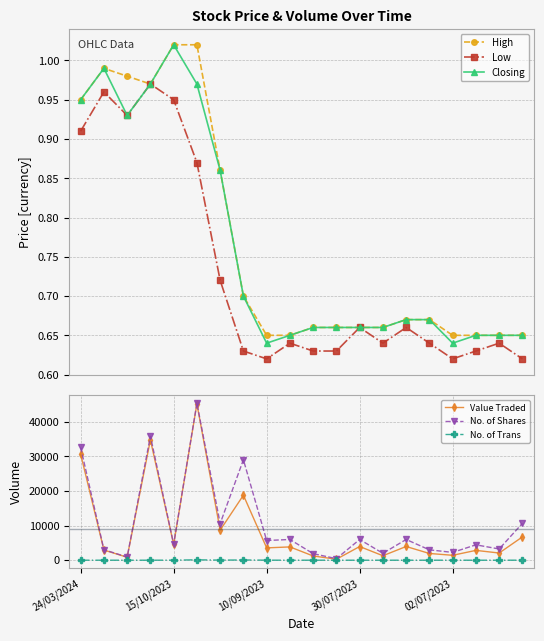

True or false: No. of Shares has more than 0 points higher than both neighbors.

True